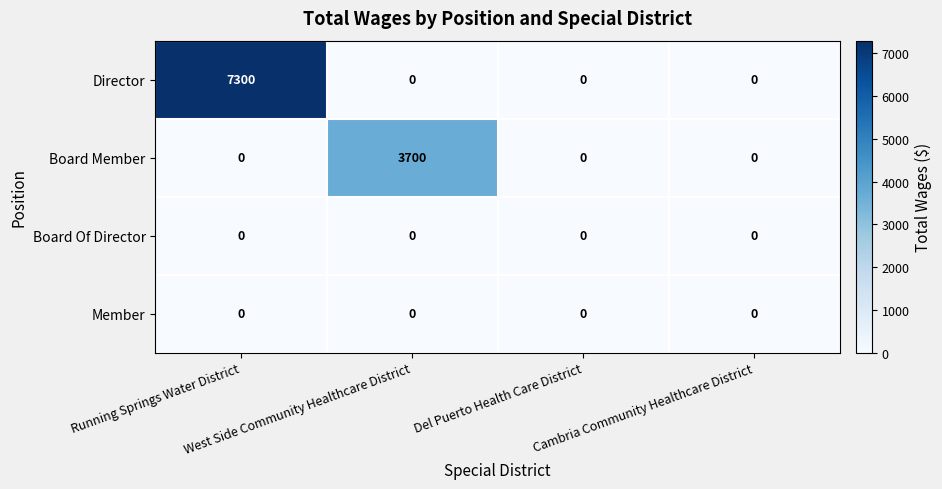

How many Board Member values are between 0 and 3700?

4